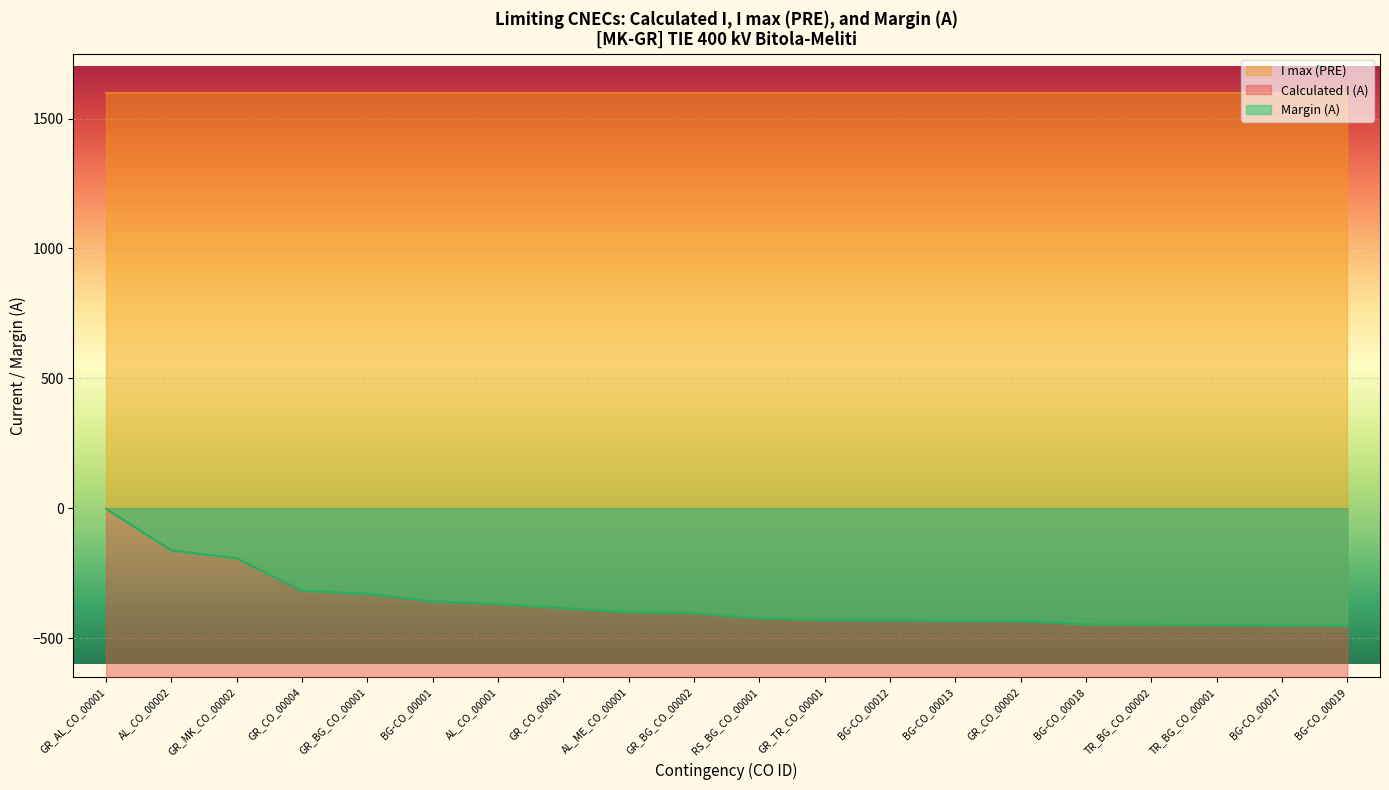

What is the label of the 3rd point from the right?

TR_BG_CO_00001